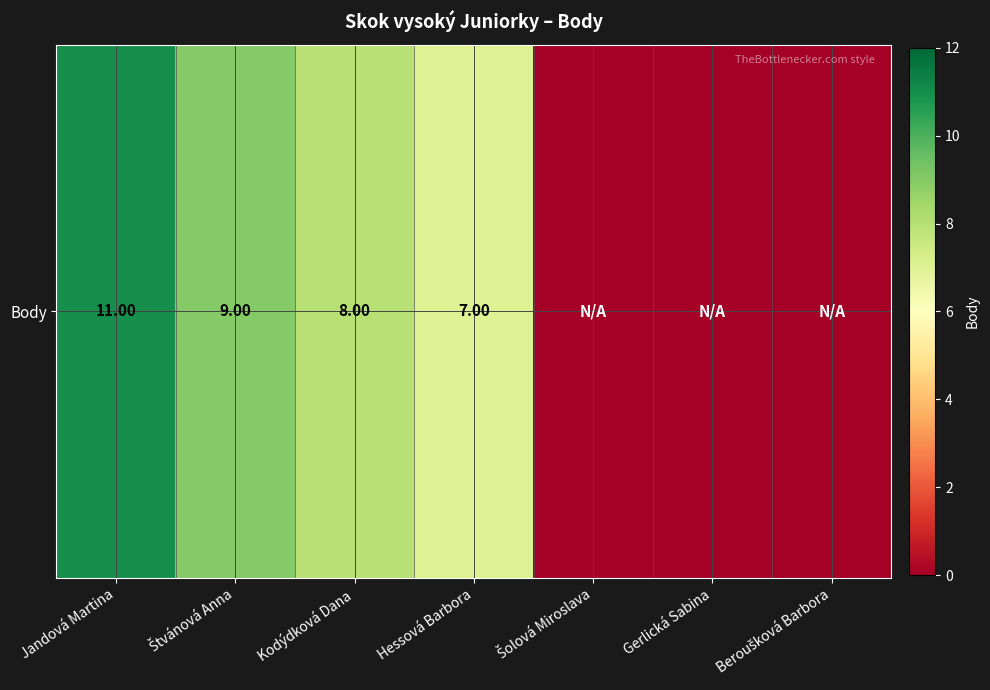

Reading right to left, extract all data points from this chart.

Beroušková Barbora=0	Gerlická Sabina=0	Šolová Miroslava=0	Hessová Barbora=7	Kodýdková Dana=8	Štvánová Anna=9	Jandová Martina=11